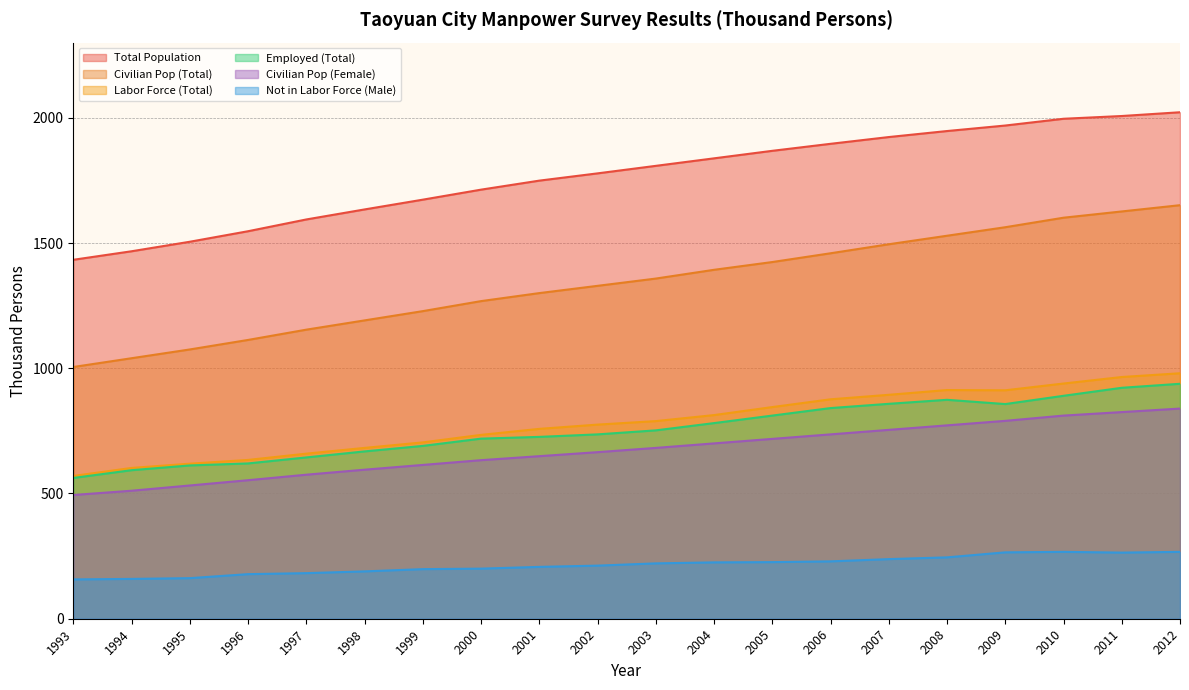

Reading left to right, transcribe all the data shown in this chart.

Total Population: 1993=1433	1994=1467	1995=1505	1996=1547	1997=1594	1998=1634	1999=1673	2000=1713	2001=1749	2002=1778	2003=1808	2004=1838	2005=1868	2006=1896	2007=1923	2008=1947	2009=1969	2010=1996	2011=2007	2012=2022
Civilian Pop (Total): 1993=1005	1994=1040	1995=1075	1996=1113	1997=1154	1998=1191	1999=1228	2000=1268	2001=1300	2002=1329	2003=1358	2004=1393	2005=1424	2006=1459	2007=1495	2008=1529	2009=1563	2010=1601	2011=1626	2012=1651
Labor Force (Total): 1993=570	1994=602	1995=619	1996=634	1997=659	1998=682	1999=704	2000=734	2001=758	2002=775	2003=789	2004=813	2005=845	2006=876	2007=894	2008=913	2009=912	2010=939	2011=965	2012=980
Employed (Total): 1993=562	1994=593	1995=612	1996=620	1997=644	1998=668	1999=690	2000=719	2001=726	2002=736	2003=752	2004=781	2005=811	2006=841	2007=858	2008=874	2009=857	2010=890	2011=922	2012=938
Not in Labor Force (Male): 1993=157	1994=159	1995=162	1996=178	1997=182	1998=189	1999=198	2000=200	2001=207	2002=212	2003=221	2004=225	2005=226	2006=229	2007=238	2008=245	2009=265	2010=267	2011=264	2012=267
Civilian Pop (Female): 1993=494	1994=511	1995=532	1996=553	1997=575	1998=595	1999=614	2000=633	2001=649	2002=665	2003=682	2004=700	2005=718	2006=736	2007=754	2008=772	2009=790	2010=811	2011=825	2012=839